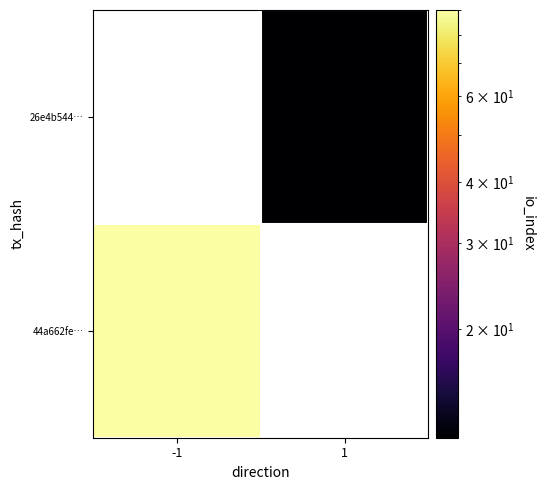

What is the approximate value of 44a662fe… at -1?

90.0